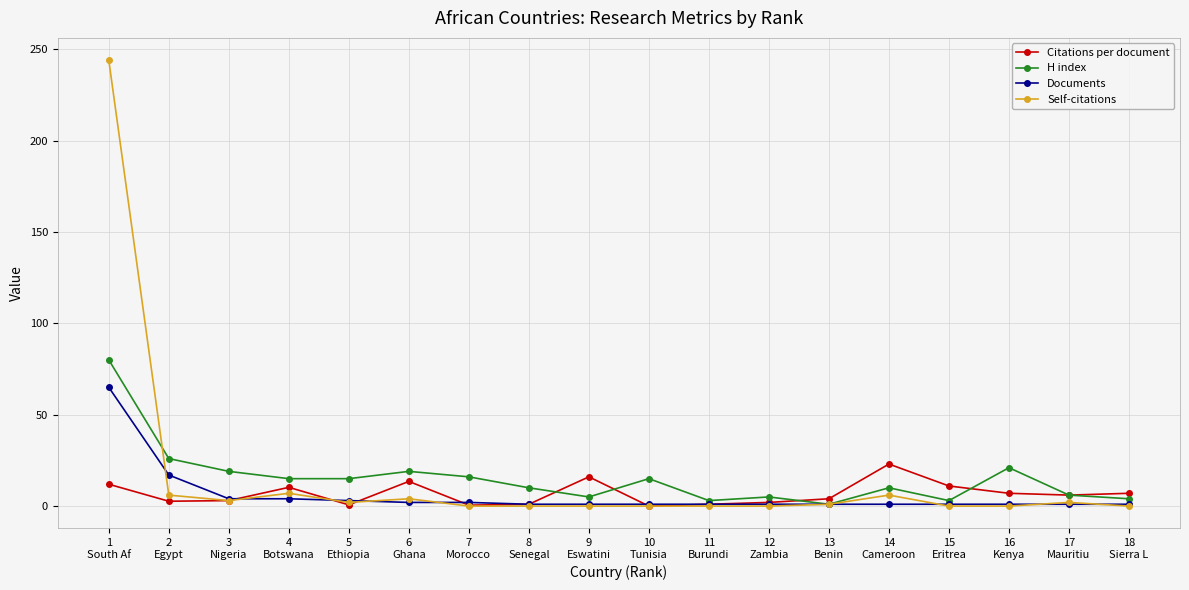

What is the maximum value shown in the chart?

244.0